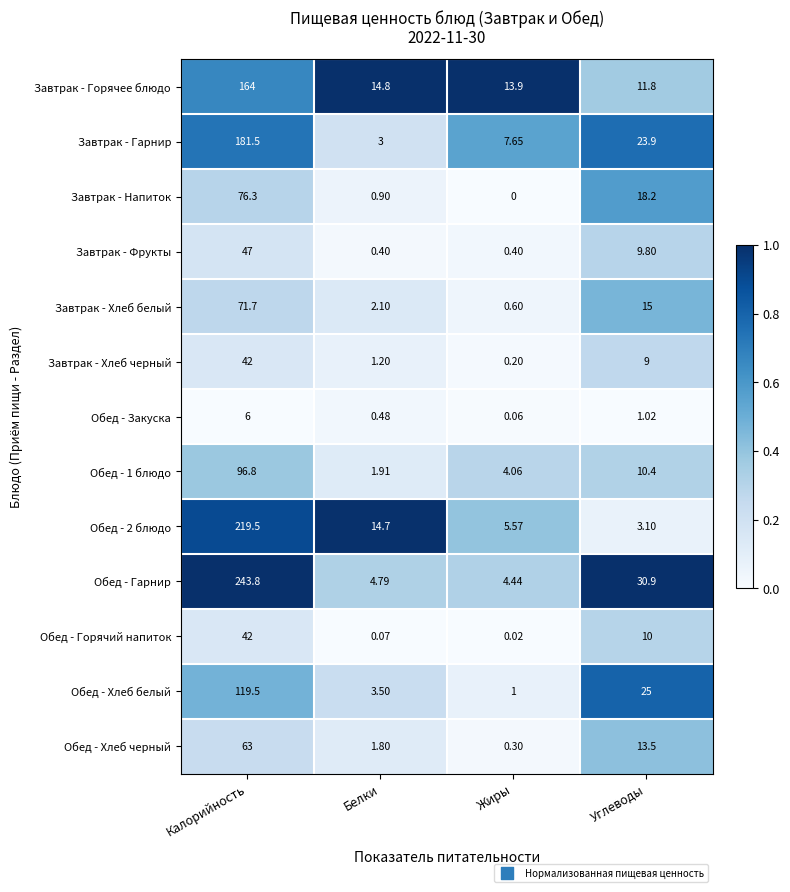

Which series has the widest spread of values?

Обед - Гарнир